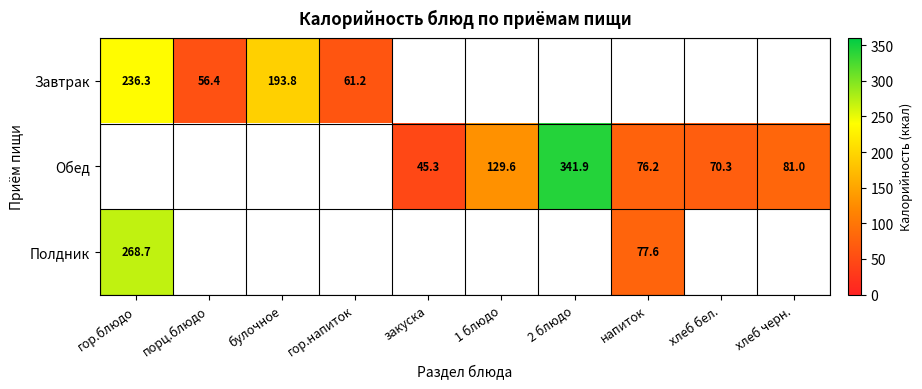

At how many categories does at least one series exceed 136?

3